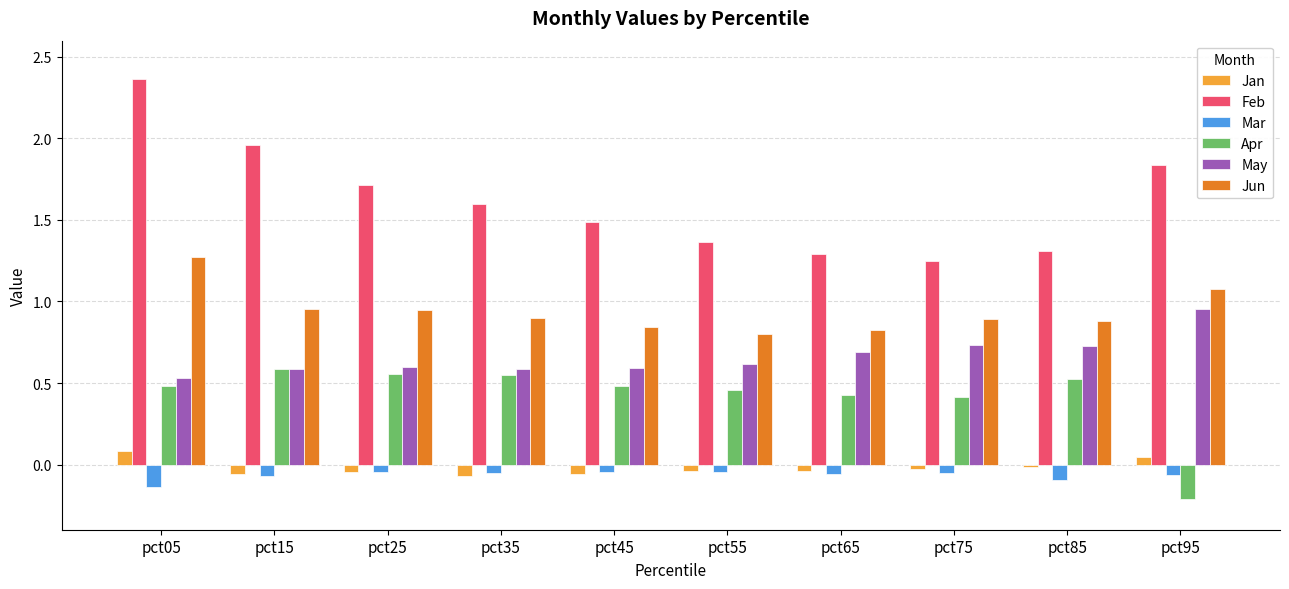

The value of Jan at pct15 is -0.1. True or false?

True